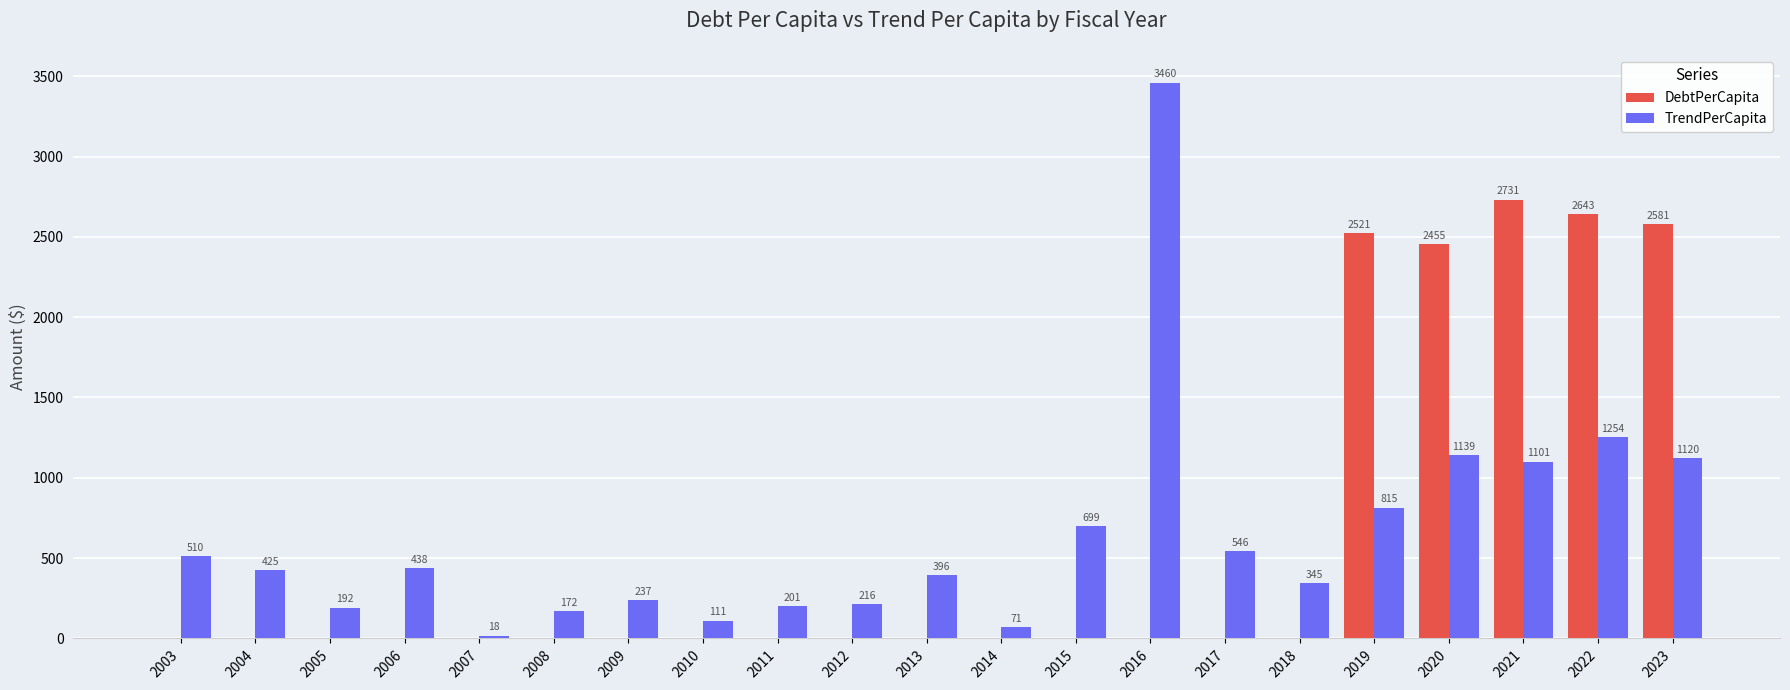

Which series has the largest range (max minus min)?

TrendPerCapita